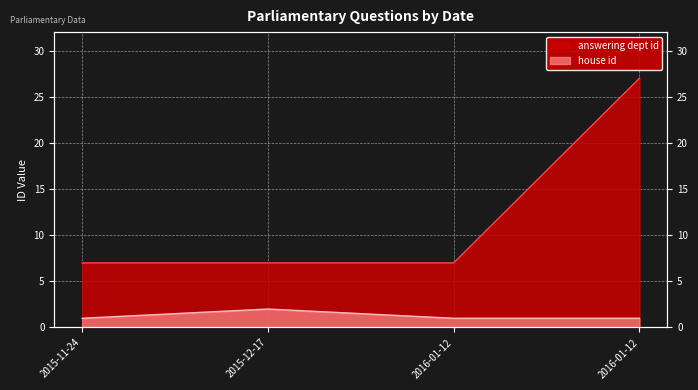

Count the values in the range 1 to 2.

4